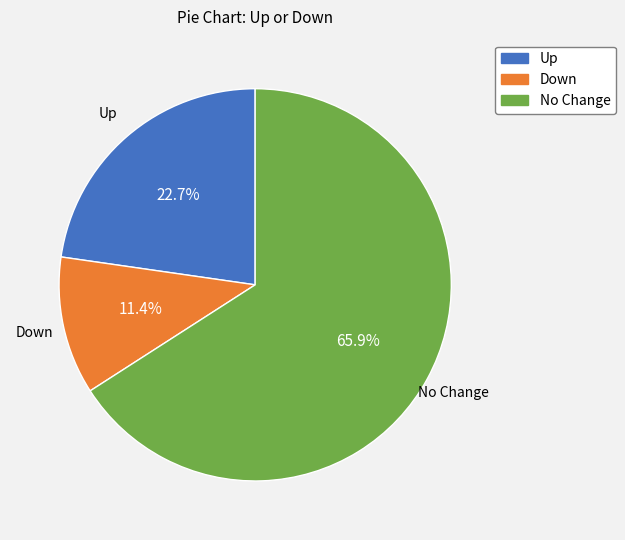

Which category has the smallest portion of the pie?

Down